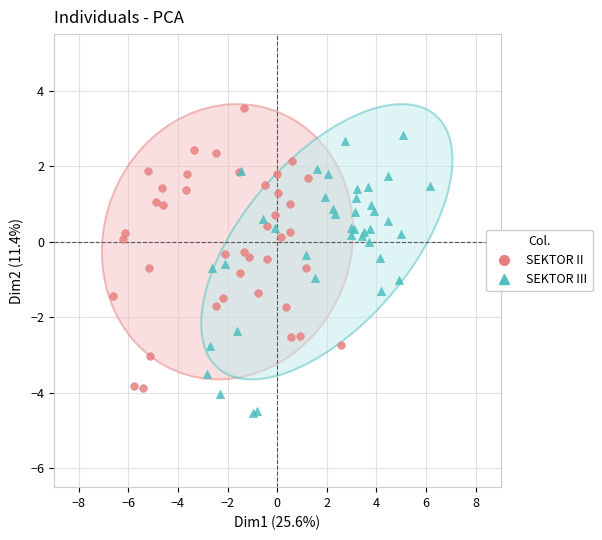

Which series contains the highest Y value?

SEKTOR II